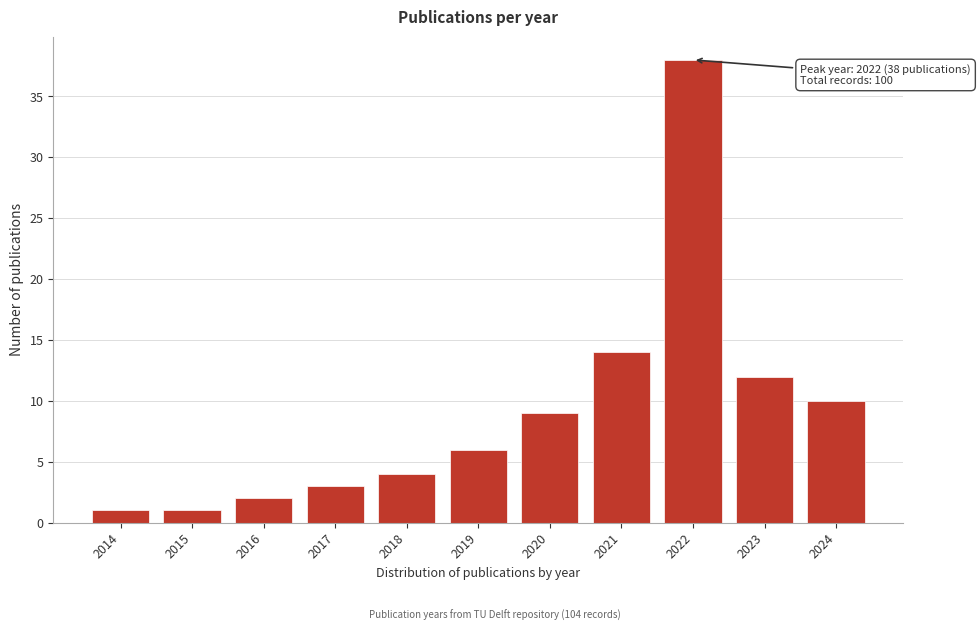

Reading right to left, transcribe all the data shown in this chart.

10	12	38	14	9	6	4	3	2	1	1